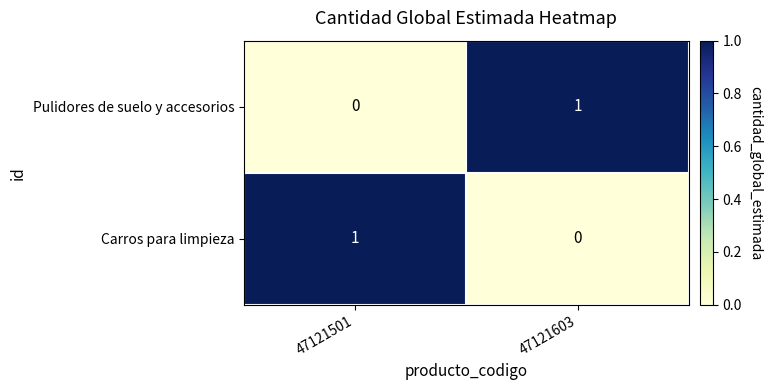

What is the total value across all series at 47121501?

1